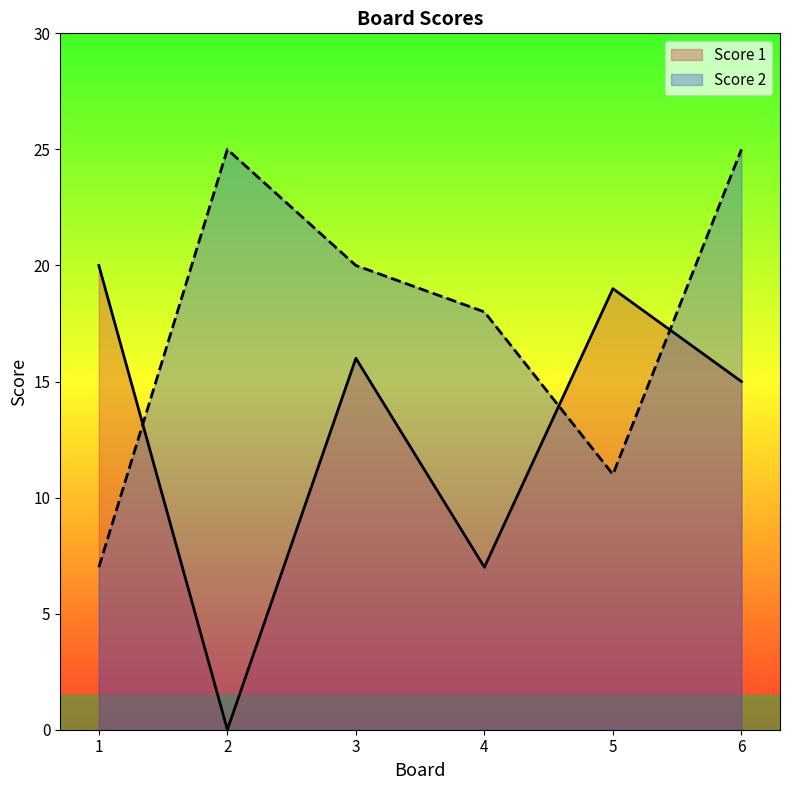

Which category has the lowest value across all series?

2